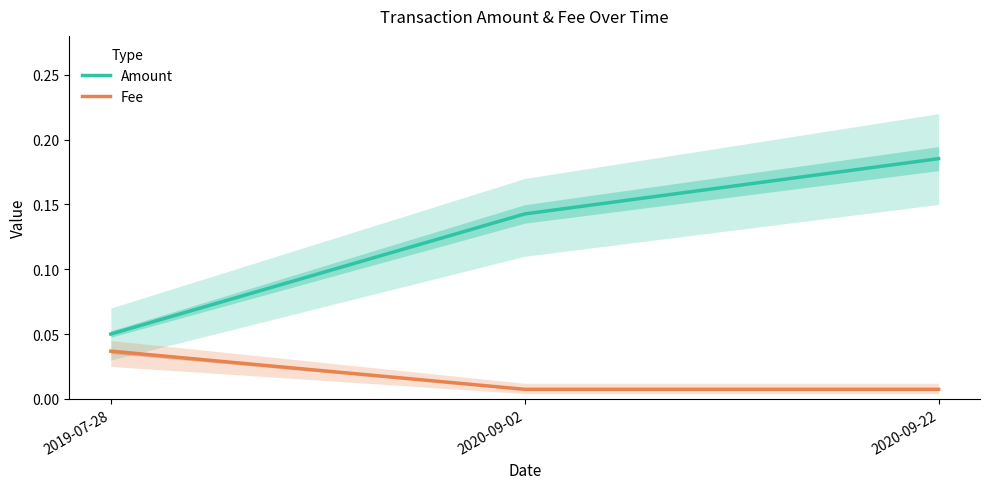

How many lines are shown in the chart?

2